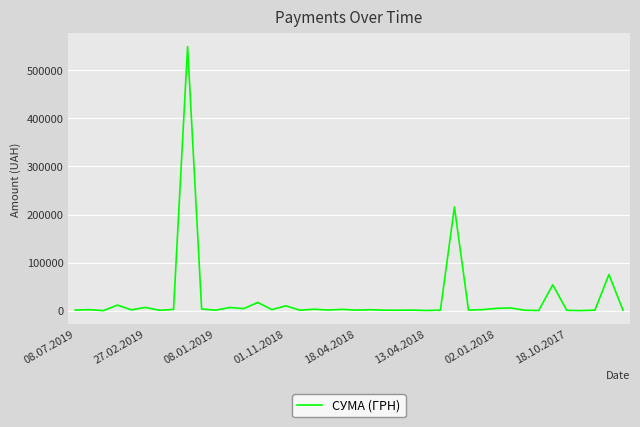

What is the maximum value shown in the chart?

548990.5